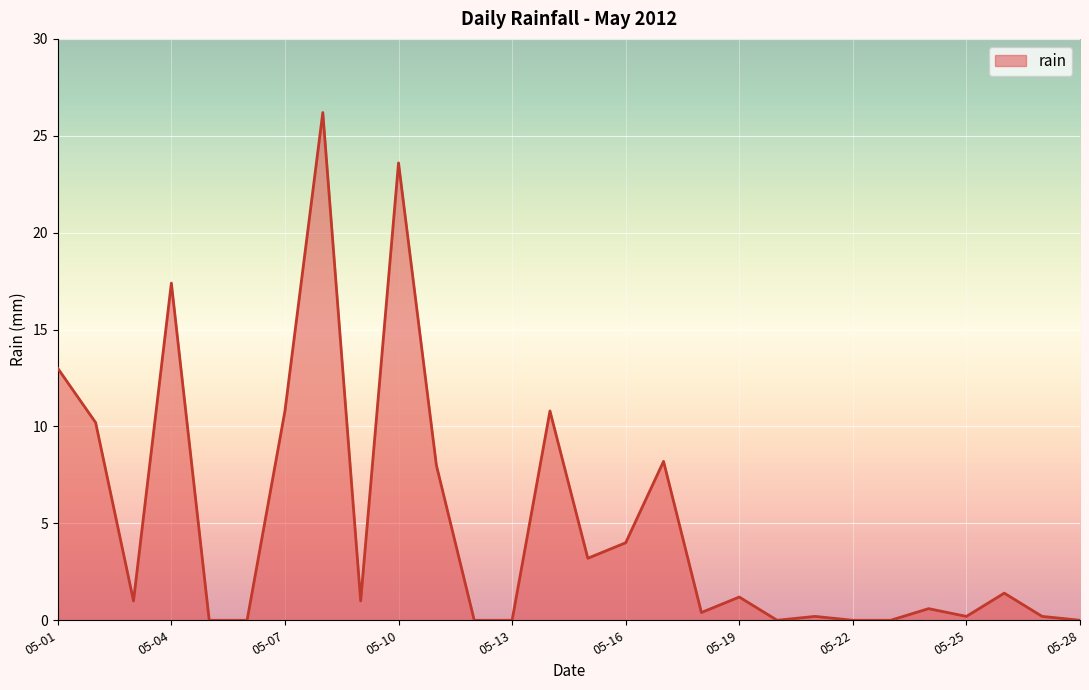

What is the difference between the second highest and second lowest values?

23.6